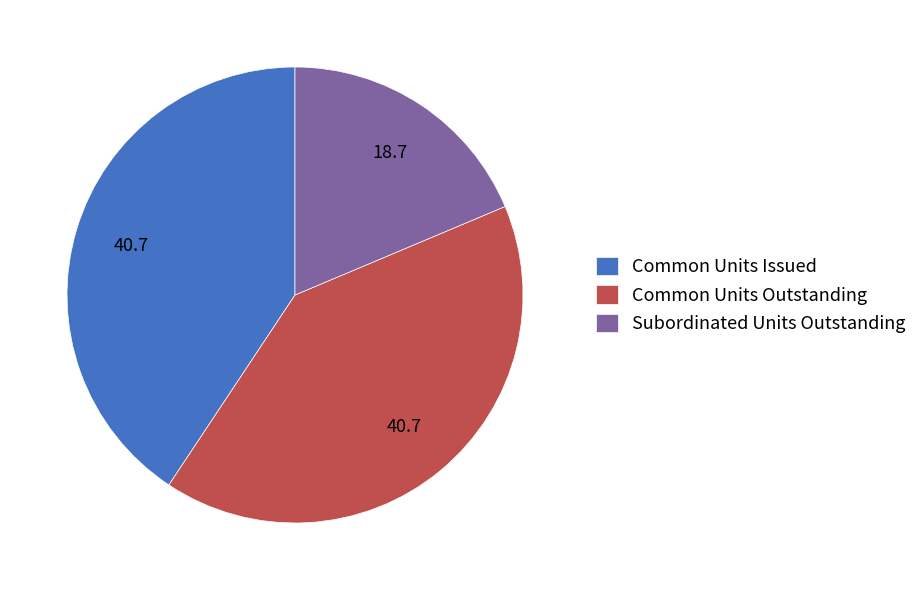

How many segments does this pie chart have?

3